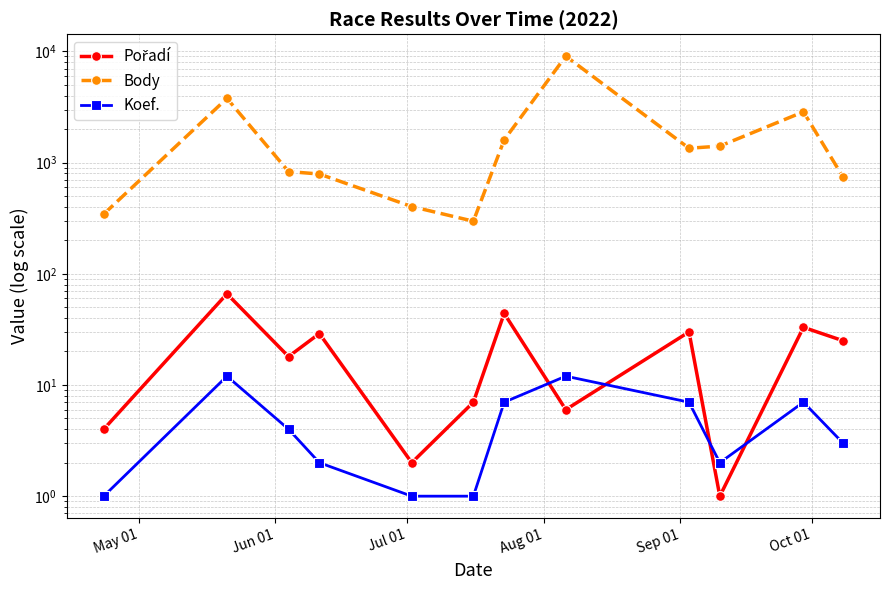

Which series has the widest spread of values?

Body